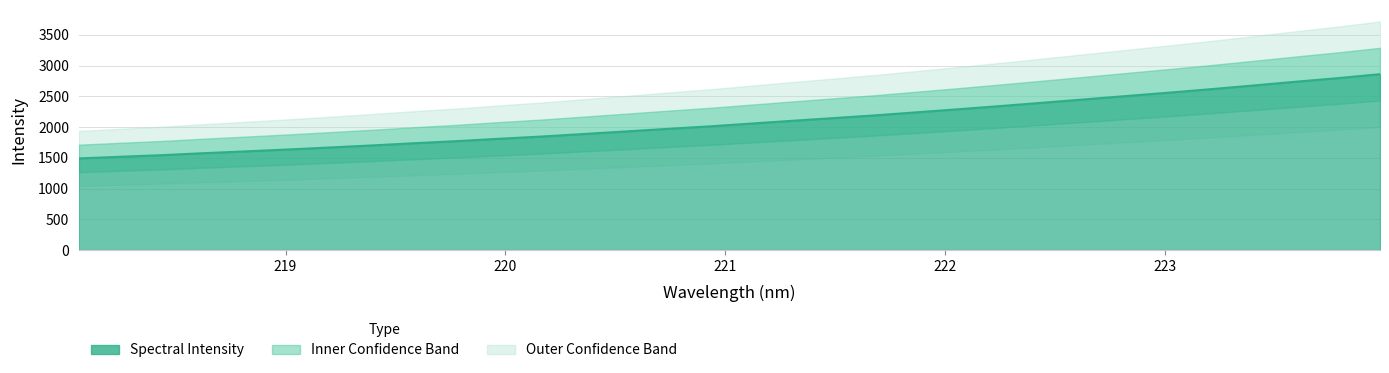

What is the average value?

2084.8